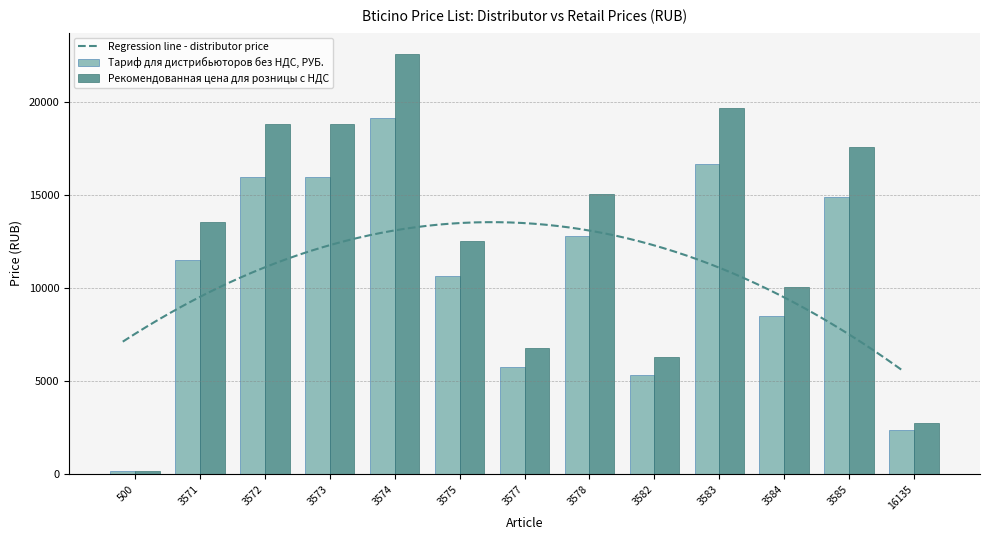

Does the chart contain any negative values?

No